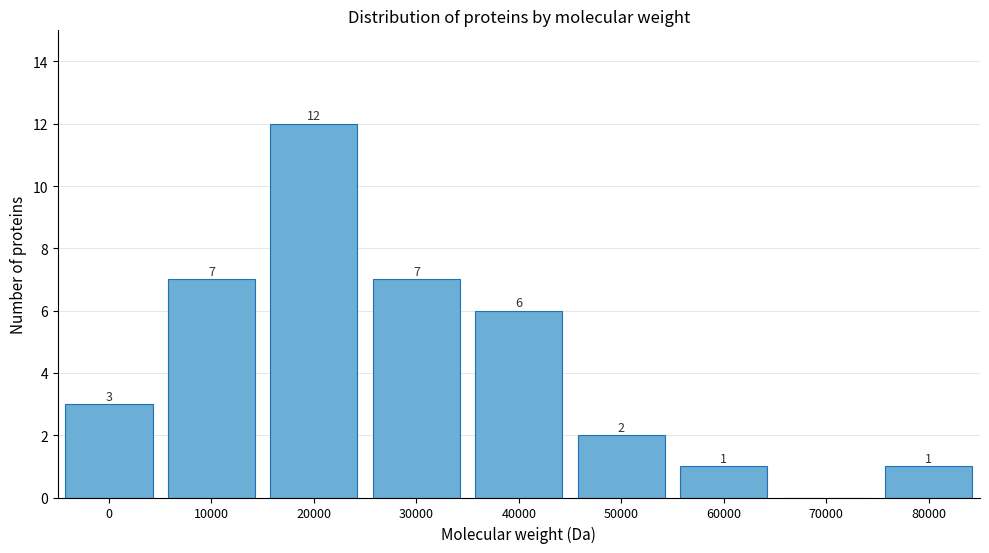

Reading right to left, list all the values displayed in this chart.

80000=1	70000=0	60000=1	50000=2	40000=6	30000=7	20000=12	10000=7	0=3